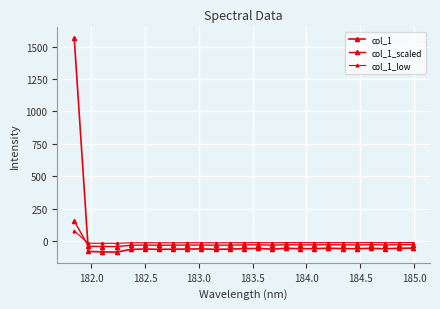

How many values in the col_1_scaled series exceed -29?

9